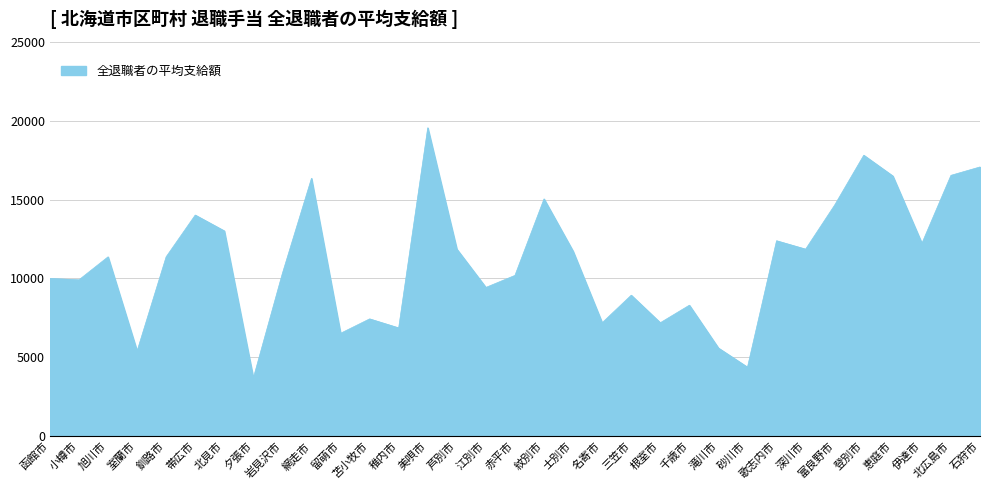

Is it true that the value at 紋別市 is 25779?

False